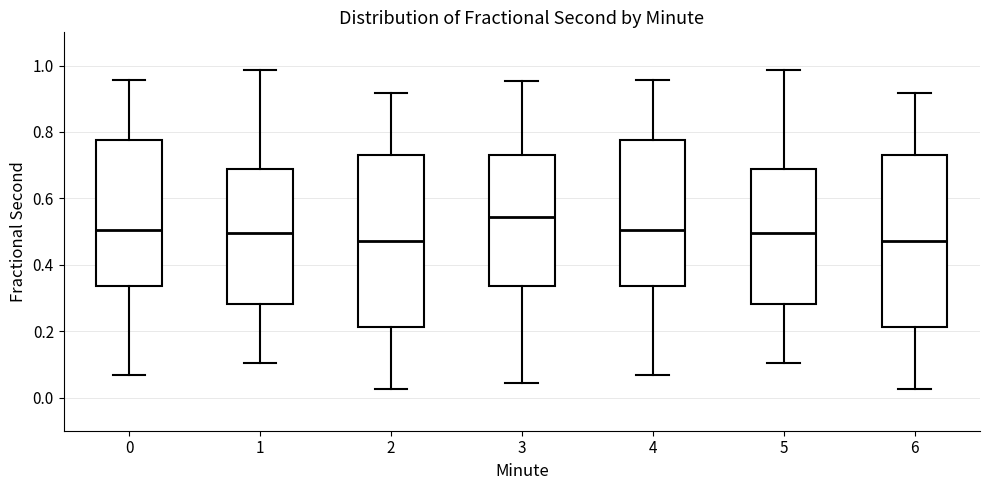

Reading left to right, read every box against the y-axis: the position of its median line, the range the box covers, and the ends of its whiskers. The values are not printed on the chart, so give them approximately, as read against the axis.

0: median 0.50, box 0.34 to 0.78, whiskers 0.06 to 0.96
1: median 0.50, box 0.28 to 0.68, whiskers 0.10 to 0.98
2: median 0.48, box 0.22 to 0.74, whiskers 0.02 to 0.92
3: median 0.54, box 0.34 to 0.74, whiskers 0.04 to 0.96
4: median 0.50, box 0.34 to 0.78, whiskers 0.06 to 0.96
5: median 0.50, box 0.28 to 0.68, whiskers 0.10 to 0.98
6: median 0.48, box 0.22 to 0.74, whiskers 0.02 to 0.92